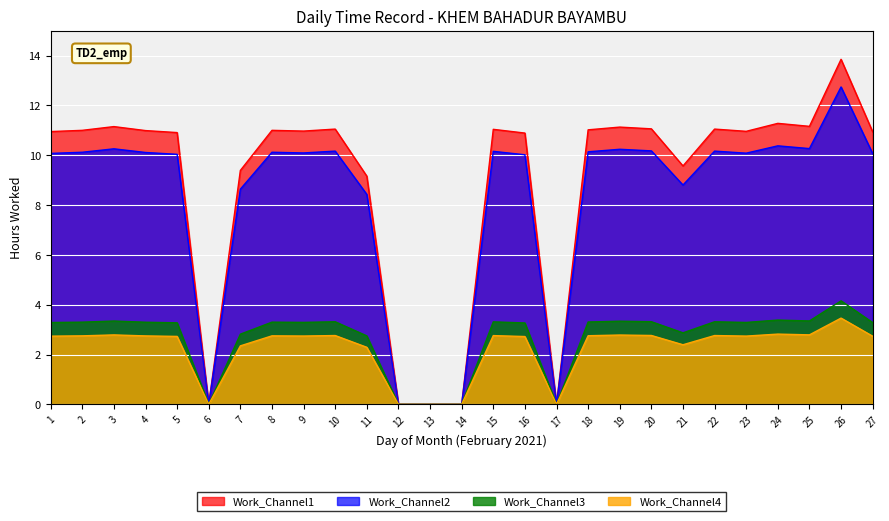

True or false: the data shows 6.2 at 12.

False